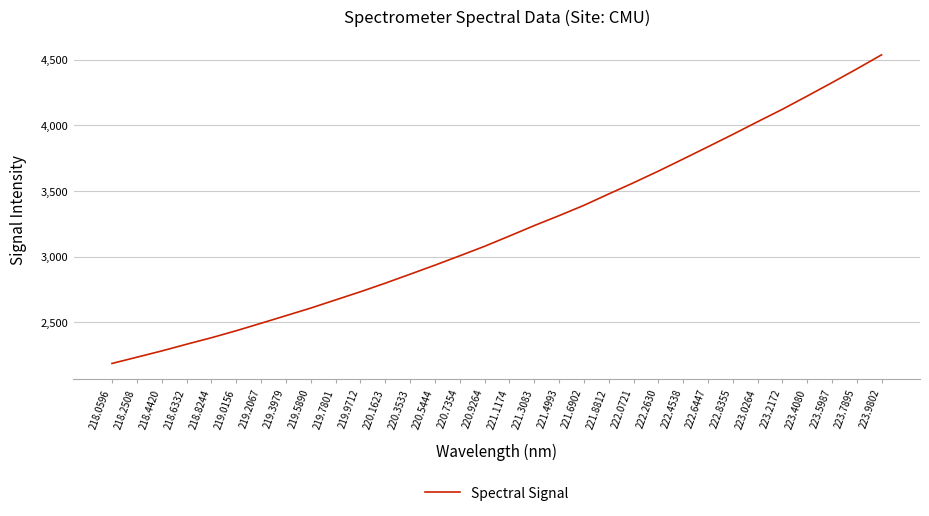

Does the chart have visible grid lines?

Yes